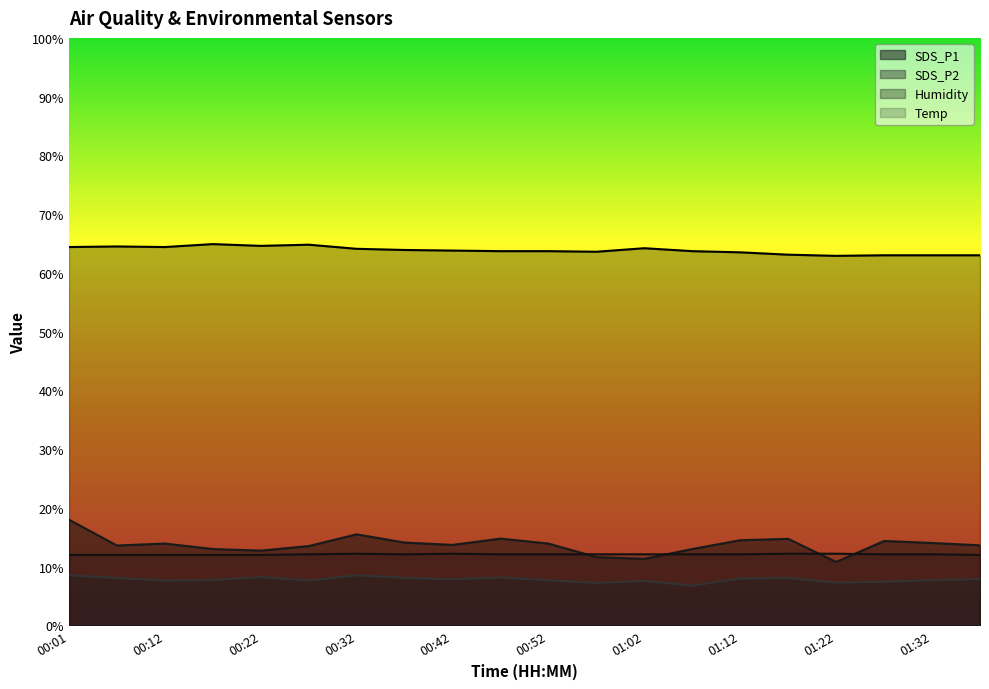

Which category has the lowest value across all series?

01:07